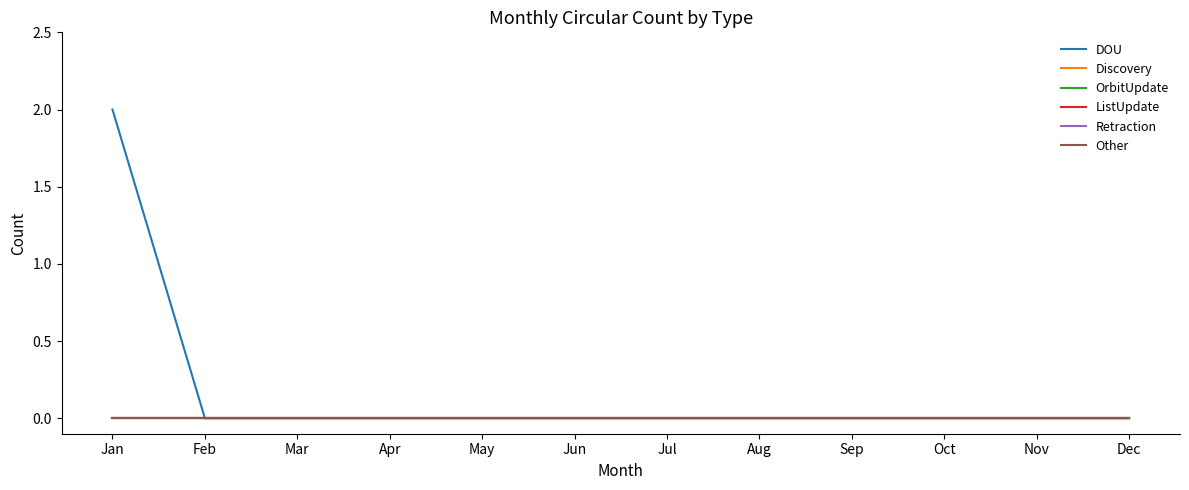

Does the chart have visible grid lines?

No